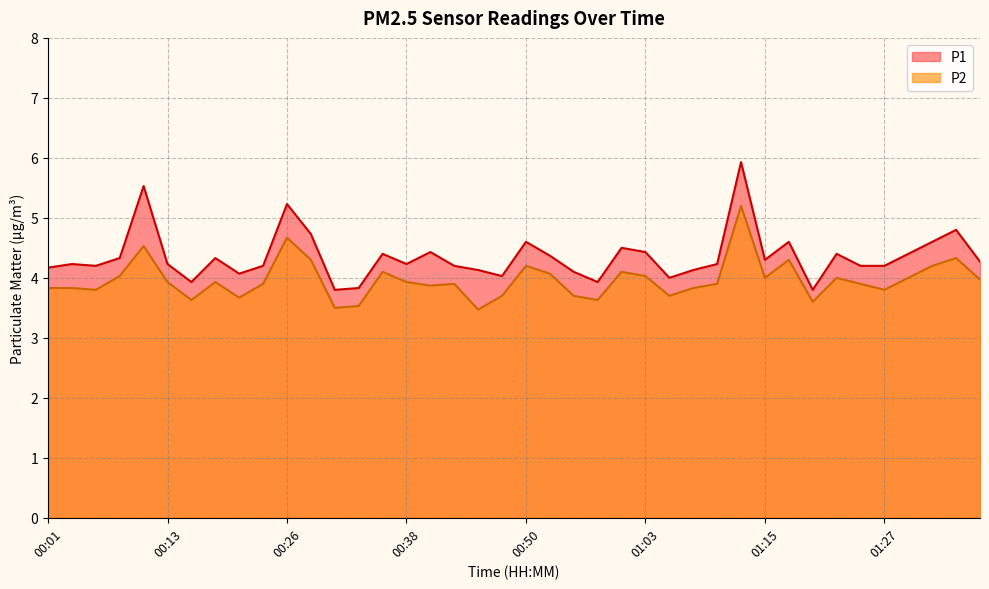

Reading left to right, list all the values displayed in this chart.

P1: 00:01=4.2	00:03=4.2	00:06=4.2	00:08=4.3	00:11=5.5	00:13=4.2	00:16=3.9	00:18=4.3	00:21=4.1	00:23=4.2	00:26=5.2	00:28=4.7	00:31=3.8	00:33=3.8	00:36=4.4	00:38=4.2	00:40=4.4	00:43=4.2	00:45=4.1	00:48=4.0	00:50=4.6	00:53=4.4	00:55=4.1	00:58=3.9	01:00=4.5	01:03=4.4	01:05=4.0	01:08=4.1	01:10=4.2	01:12=5.9	01:15=4.3	01:17=4.6	01:20=3.8	01:22=4.4	01:25=4.2	01:27=4.2	01:30=4.4	01:33=4.6	01:35=4.8	01:38=4.3
P2: 00:01=3.8	00:03=3.8	00:06=3.8	00:08=4.0	00:11=4.5	00:13=3.9	00:16=3.6	00:18=3.9	00:21=3.7	00:23=3.9	00:26=4.7	00:28=4.3	00:31=3.5	00:33=3.5	00:36=4.1	00:38=3.9	00:40=3.9	00:43=3.9	00:45=3.5	00:48=3.7	00:50=4.2	00:53=4.1	00:55=3.7	00:58=3.6	01:00=4.1	01:03=4.0	01:05=3.7	01:08=3.8	01:10=3.9	01:12=5.2	01:15=4.0	01:17=4.3	01:20=3.6	01:22=4.0	01:25=3.9	01:27=3.8	01:30=4.0	01:33=4.2	01:35=4.3	01:38=4.0